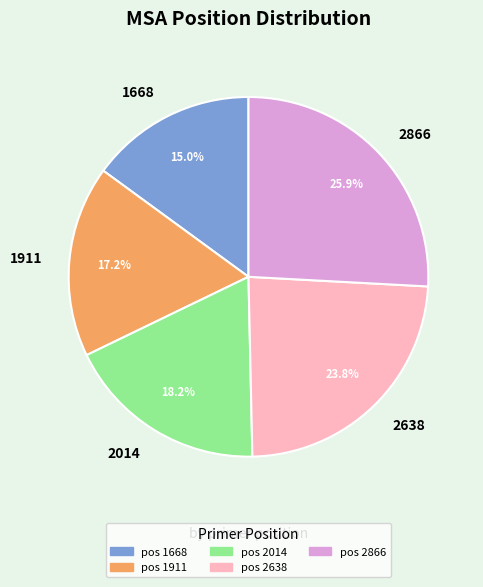

Which category has the smallest portion of the pie?

1668